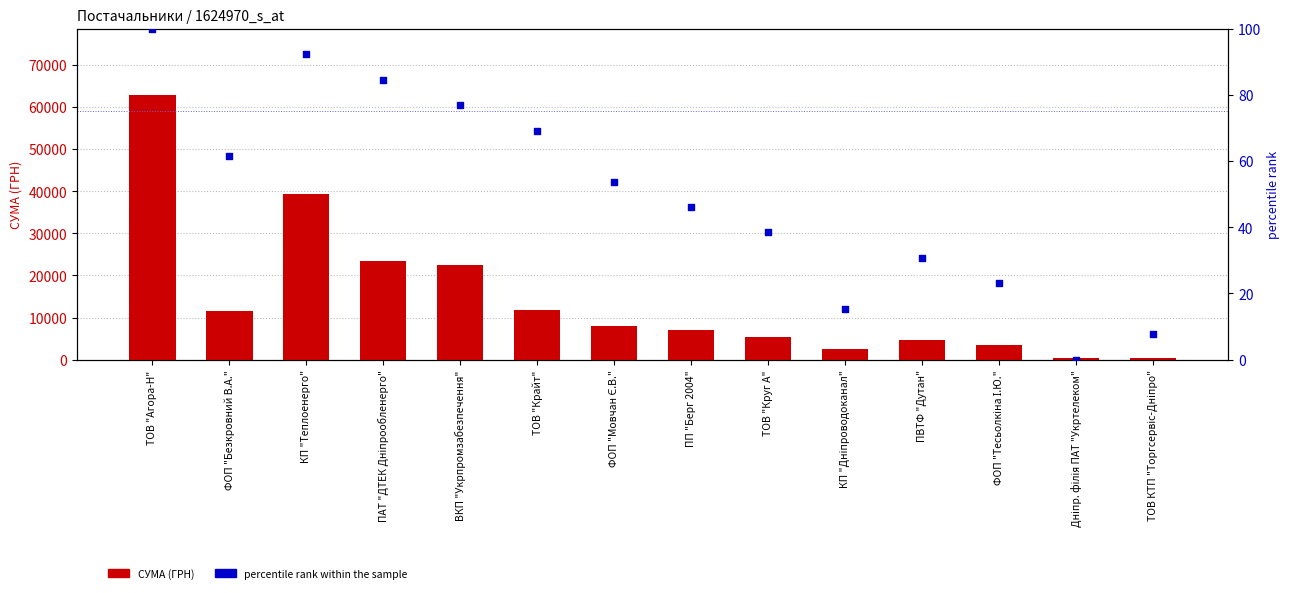

Which series contains the highest Y value?

СУМА (ГРН)